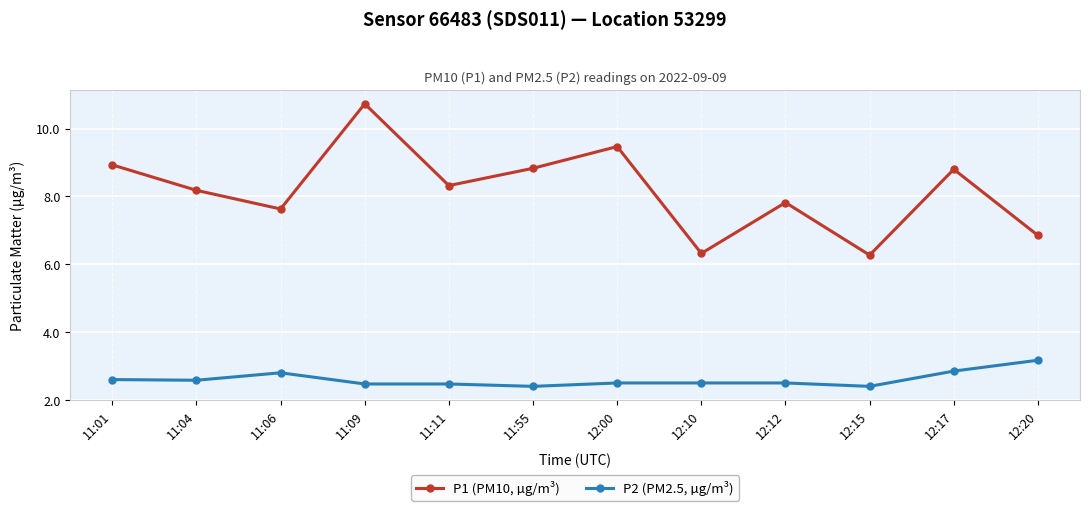

True or false: P1 (PM10, µg/m³) and P2 (PM2.5, µg/m³) cross at least once.

False